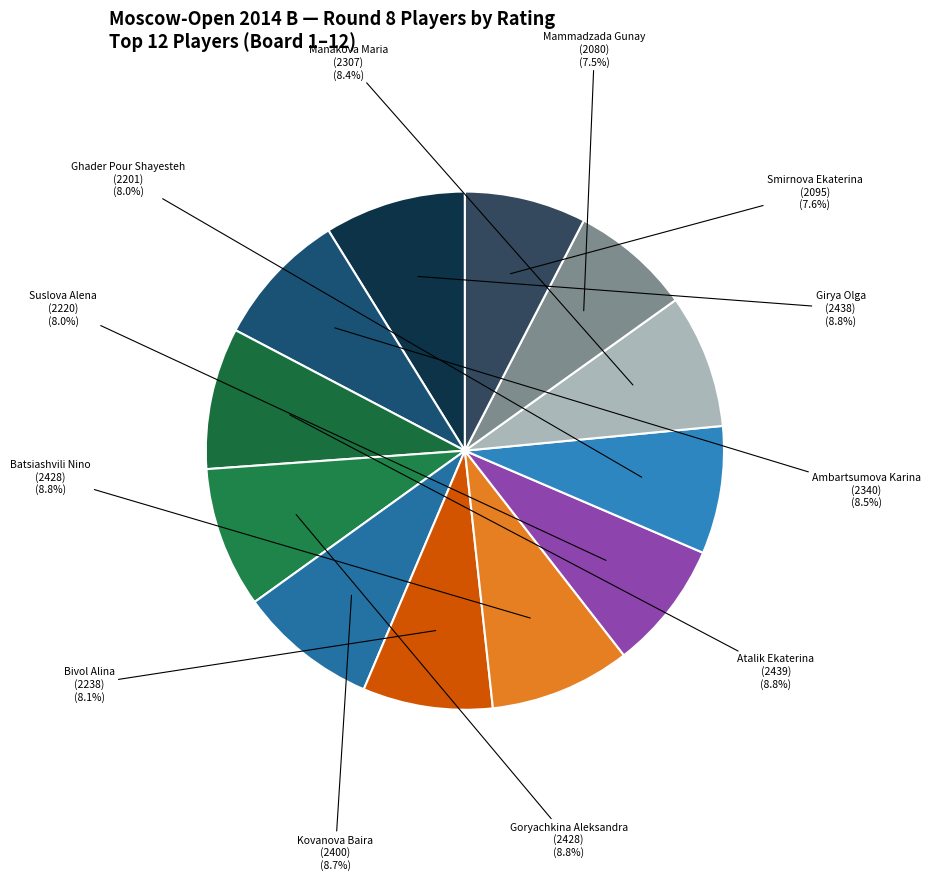

To the nearest percent, what is the difference between the largest and smallest slice percentages?

1%